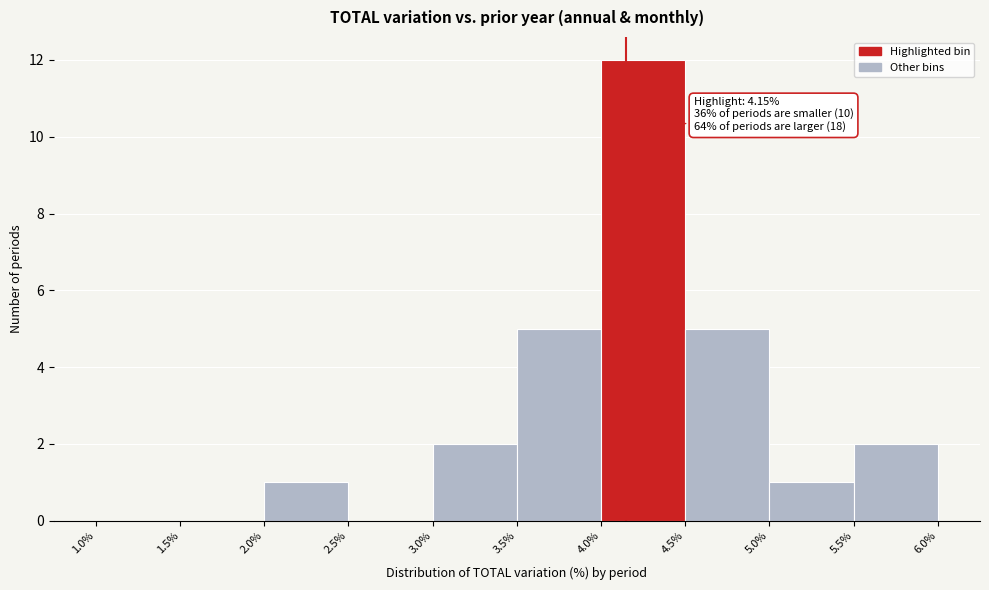

Over which range of the x-axis is the bar tallest?

4.0% to 4.5%